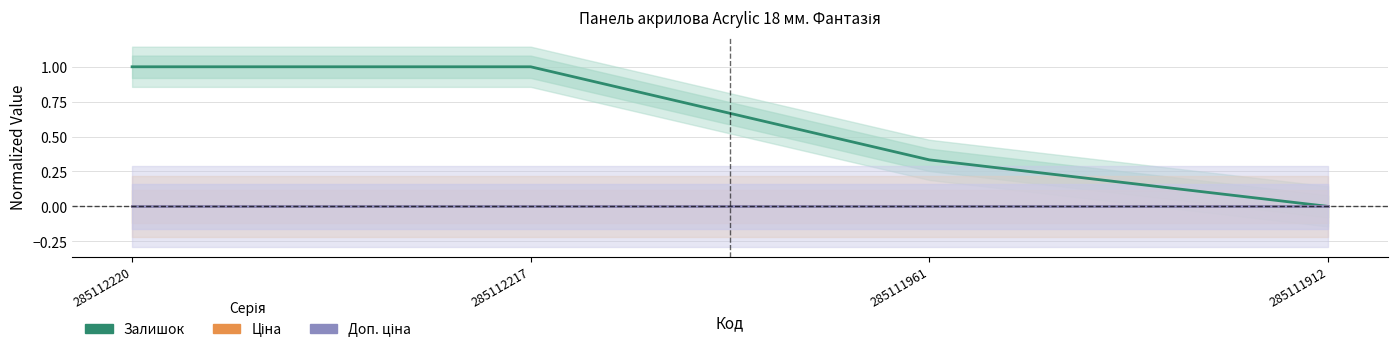

Which label corresponds to the smallest value in the chart?

285111912